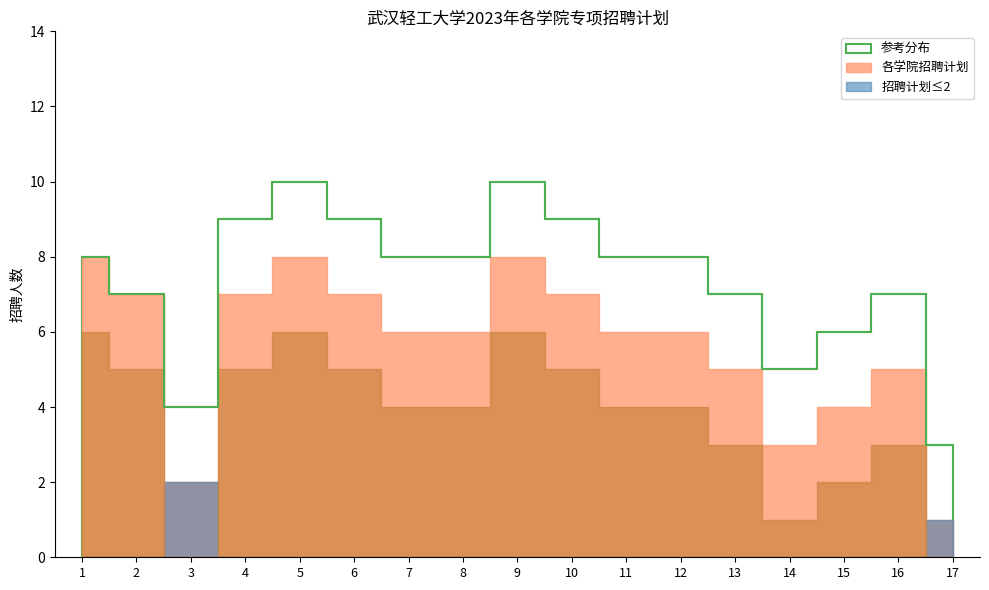

What is the sum of all values?

126